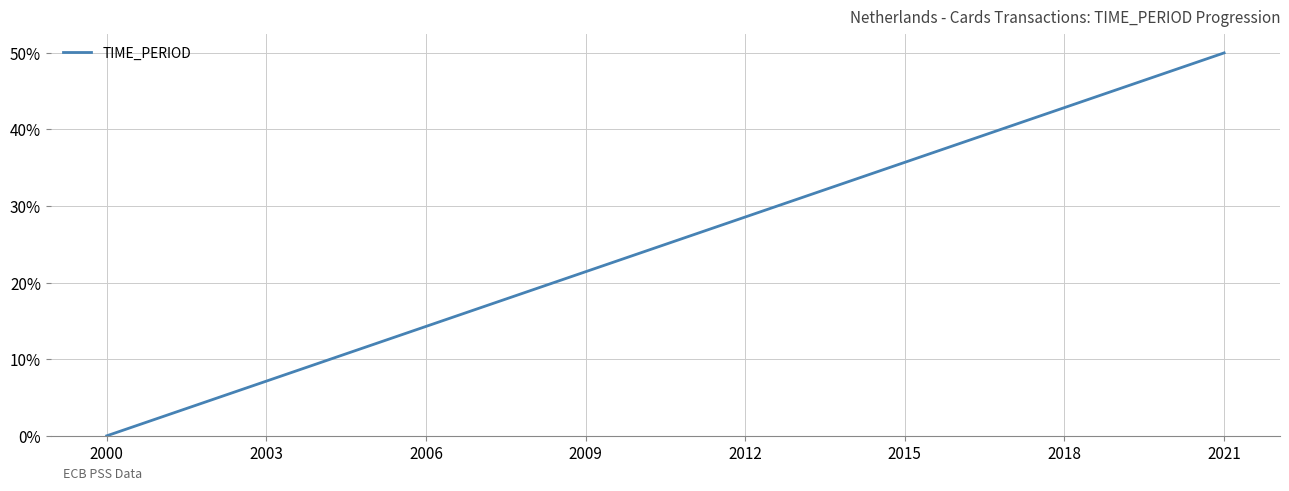

Reading left to right, transcribe all the data shown in this chart.

0.0	2.4	4.8	7.1	9.5	11.9	14.3	16.7	19.0	21.4	23.8	26.2	28.6	31.0	33.3	35.7	38.1	40.5	42.9	45.2	47.6	50.0